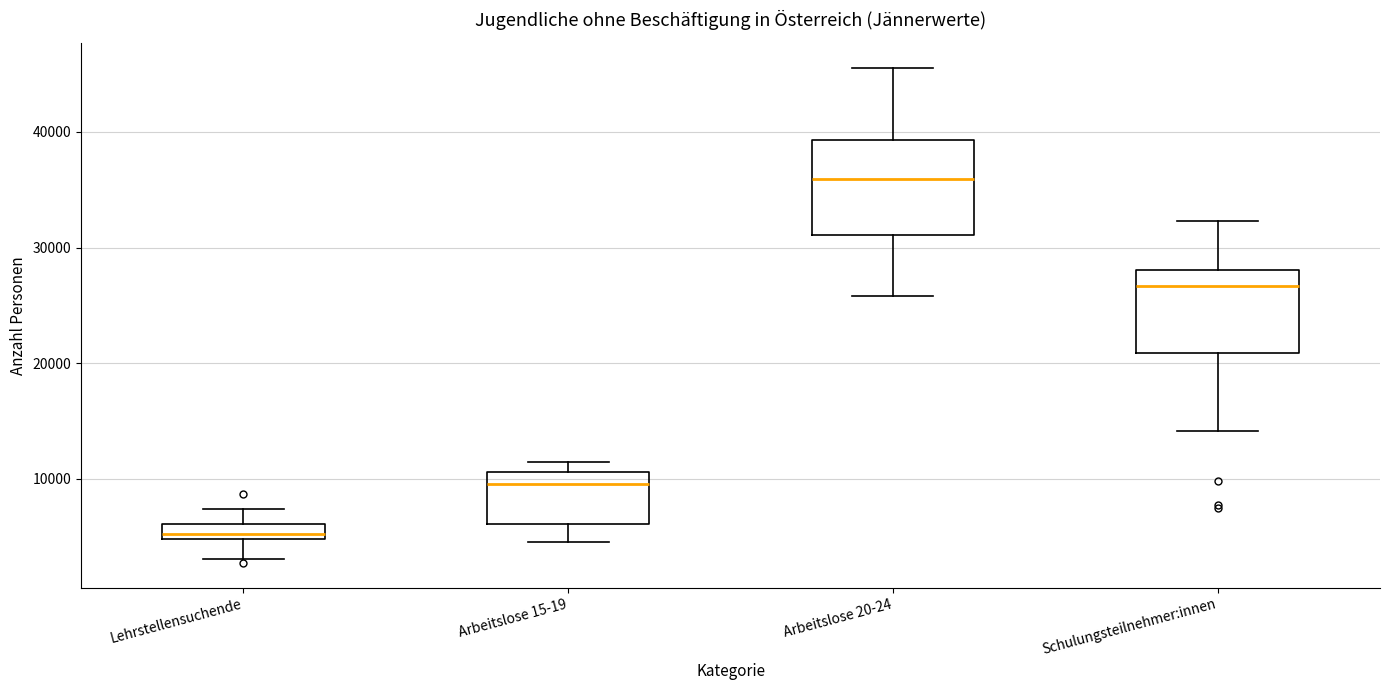

Which box has the lowest median line?

Lehrstellensuchende